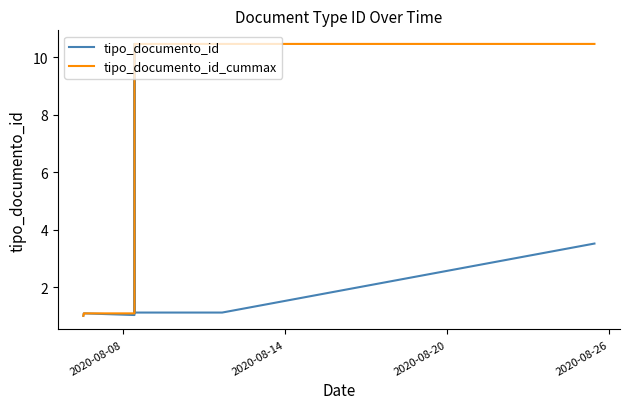

Which series has the largest total across all categories?

tipo_documento_id_cummax